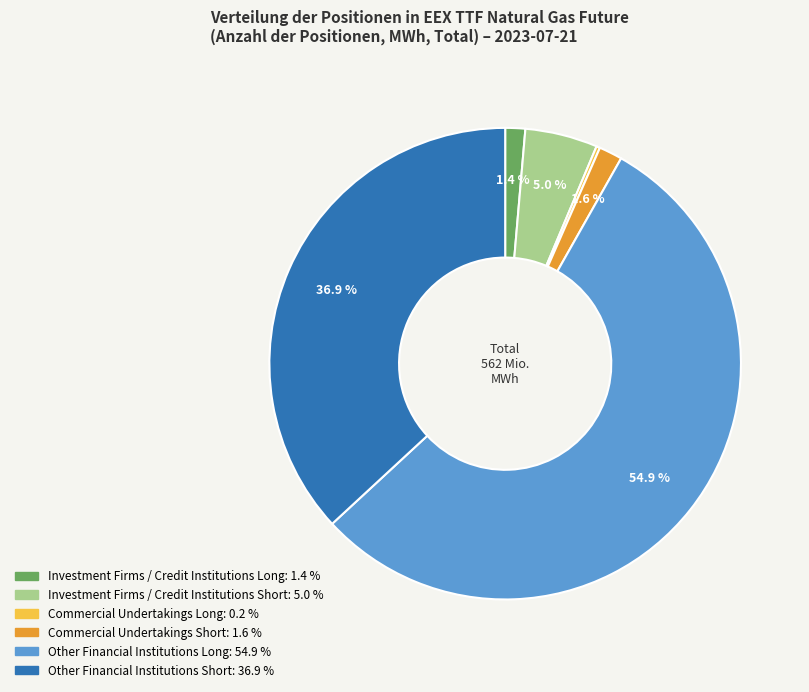

Does any single category account for the majority?

Yes